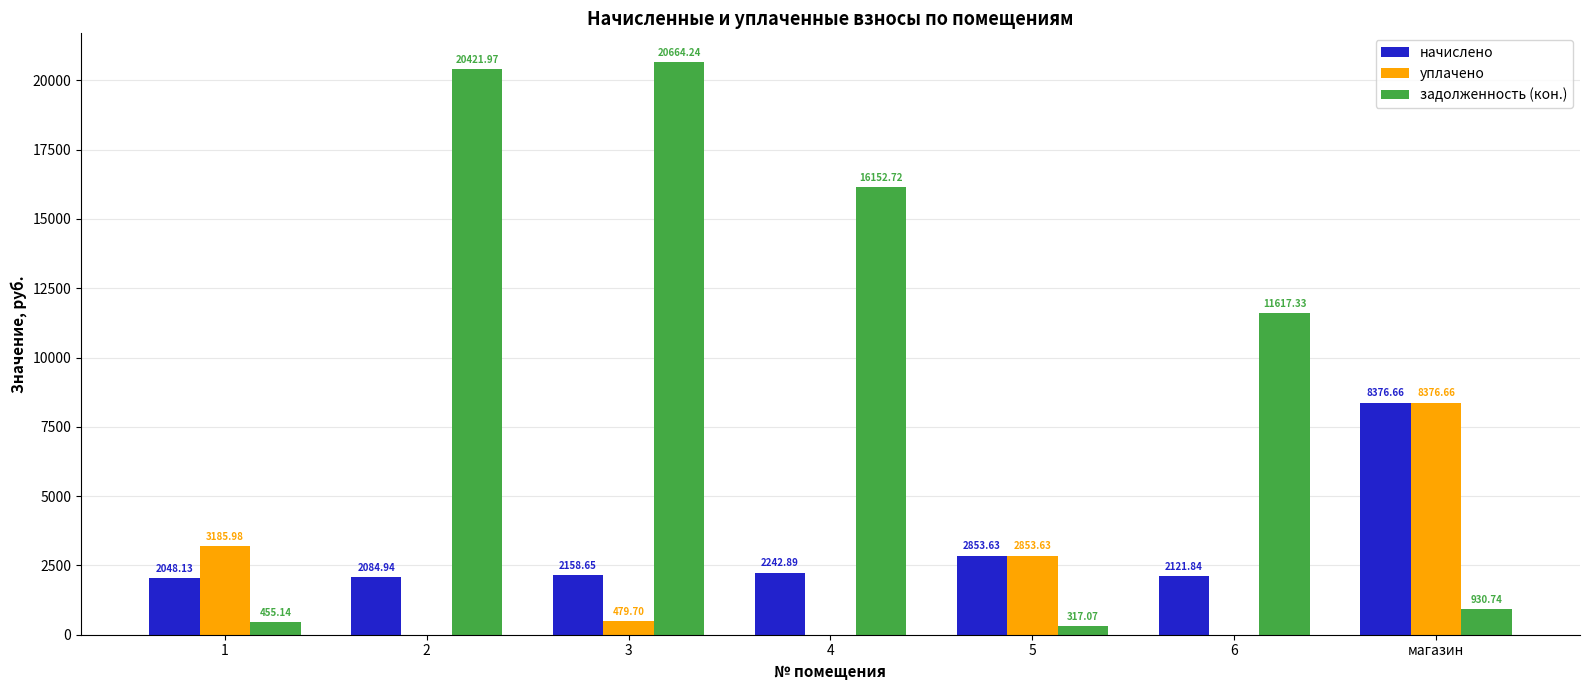

At which label is уплачено closest to 4188?

1